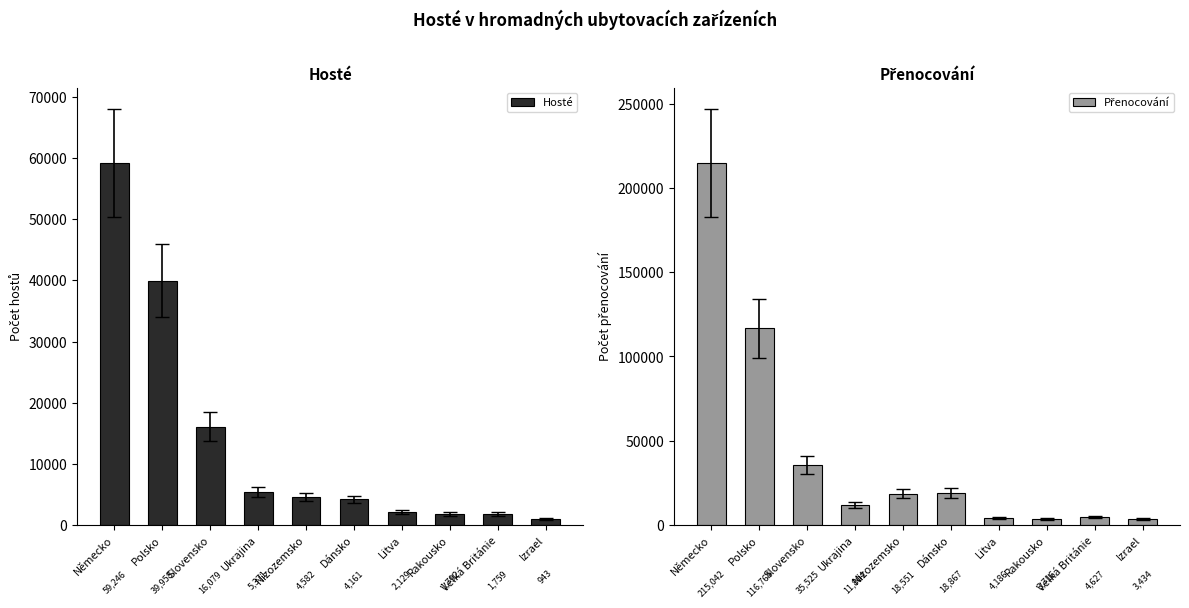

List the series in order of their overall mean, lowest first.

Hosté, Přenocování